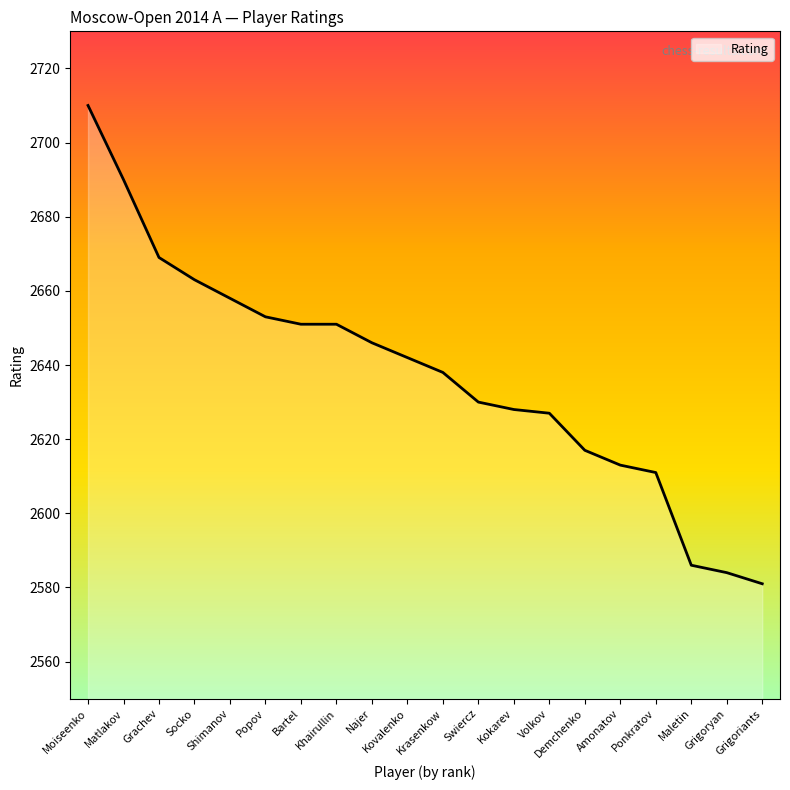

Reading left to right, extract all data points from this chart.

2710	2690	2669	2663	2658	2653	2651	2651	2646	2642	2638	2630	2628	2627	2617	2613	2611	2586	2584	2581